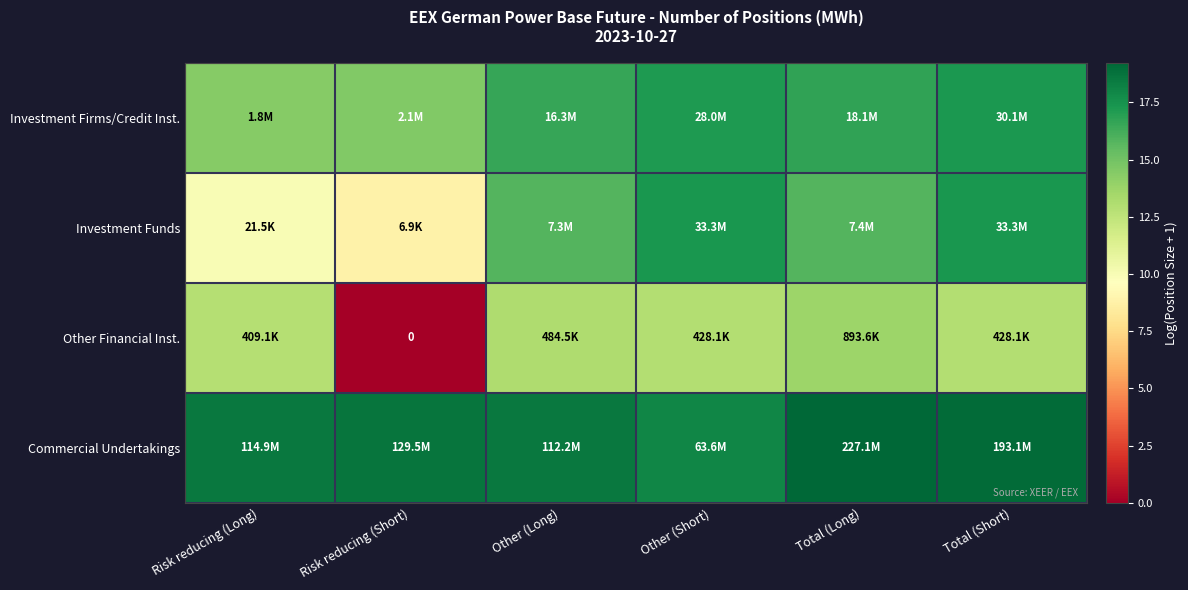

Between Risk reducing (Short) and Total (Short), which is larger?

Total (Short)